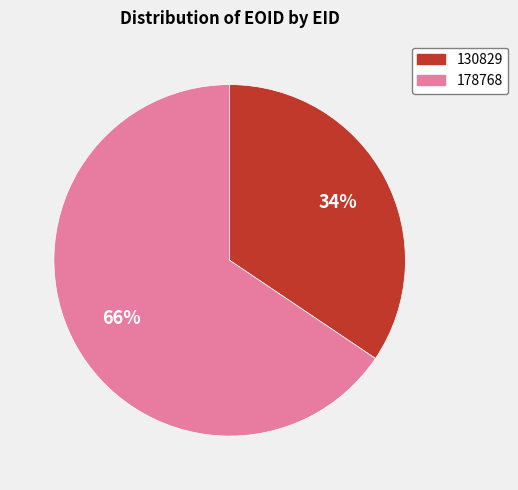

Rank the categories by value from highest to lowest.

178768, 130829